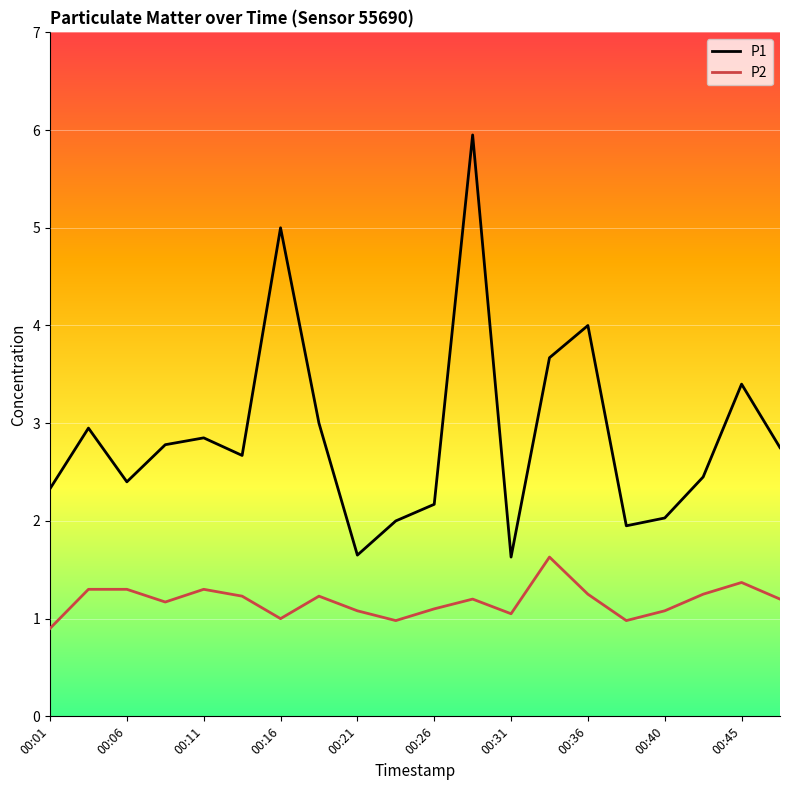

True or false: P1 and P2 intersect in this chart.

False